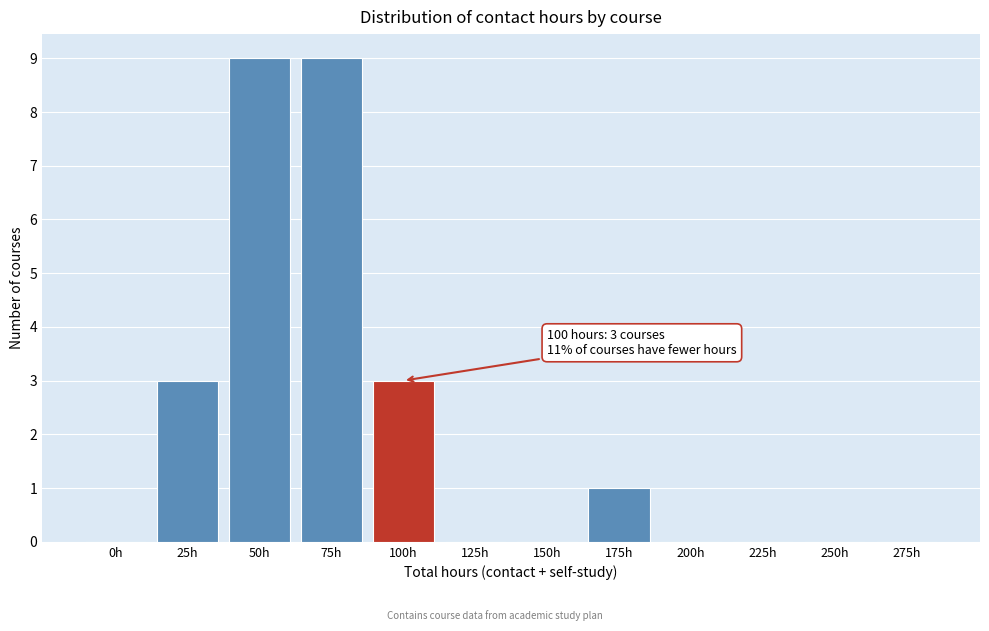

Reading left to right, extract all data points from this chart.

0h=0	25h=3	50h=9	75h=9	100h=3	125h=0	150h=0	175h=1	200h=0	225h=0	250h=0	275h=0